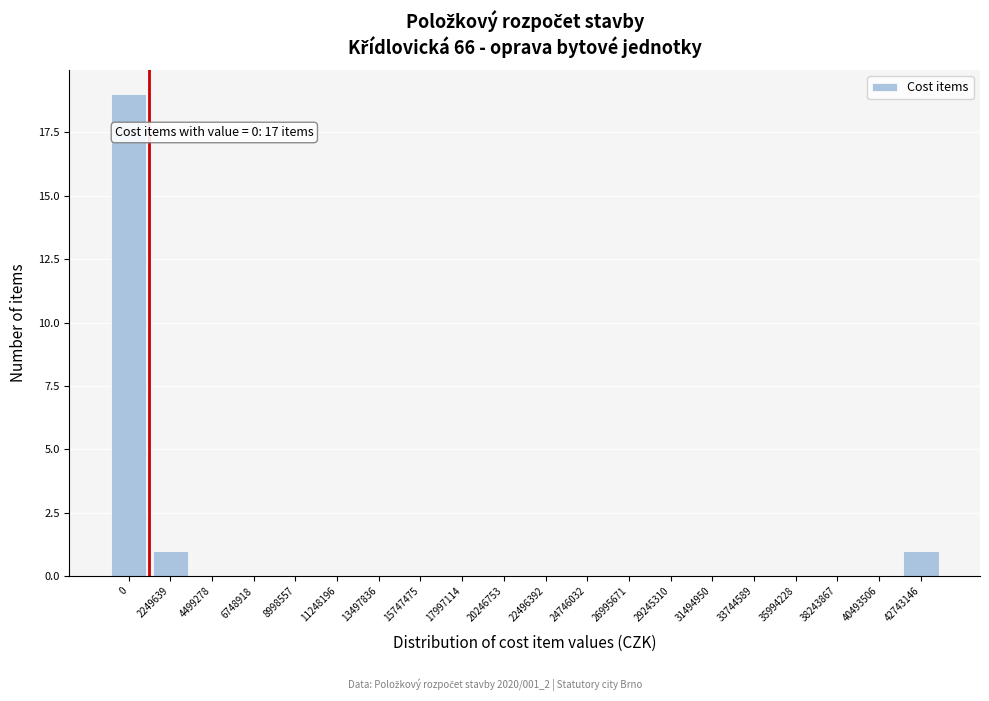

Reading right to left, what are all the values shown in this chart?

42743146=1	40493506=0	38243867=0	35994228=0	33744589=0	31494950=0	29245310=0	26995671=0	24746032=0	22496392=0	20246753=0	17997114=0	15747475=0	13497836=0	11248196=0	8998557=0	6748918=0	4499278=0	2249639=1	0=19